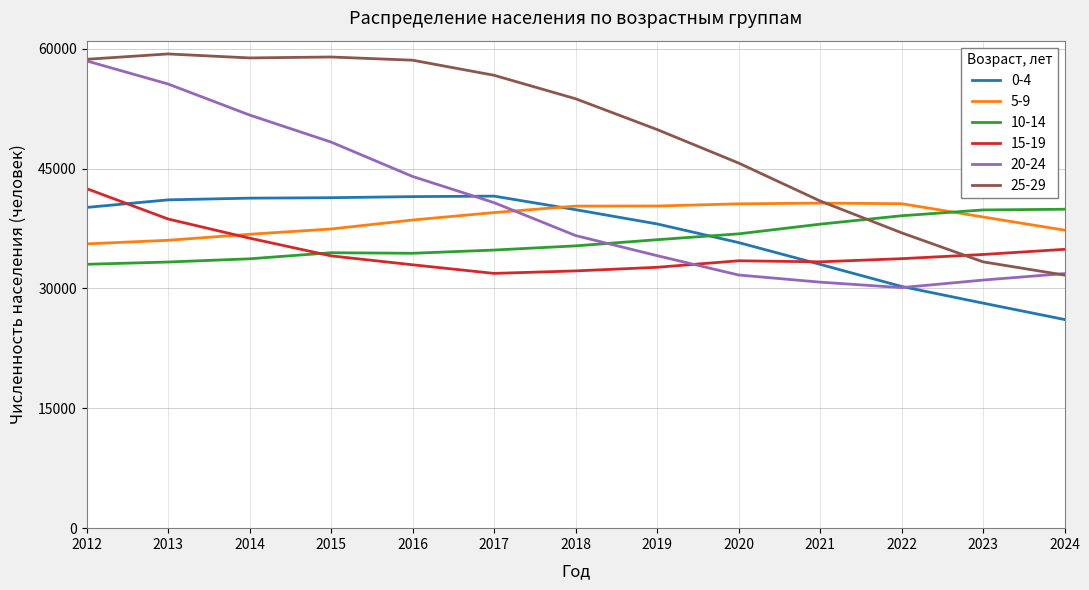

True or false: 20-24 has a value of 68417 at 2016.

False